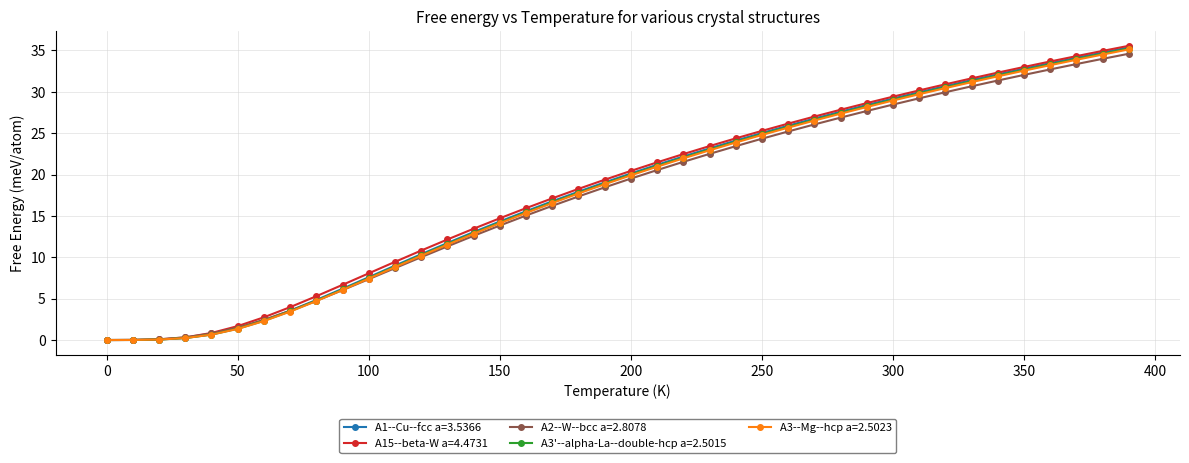

How many data points in A15--beta-W a=4.4731 are less than 20?

20